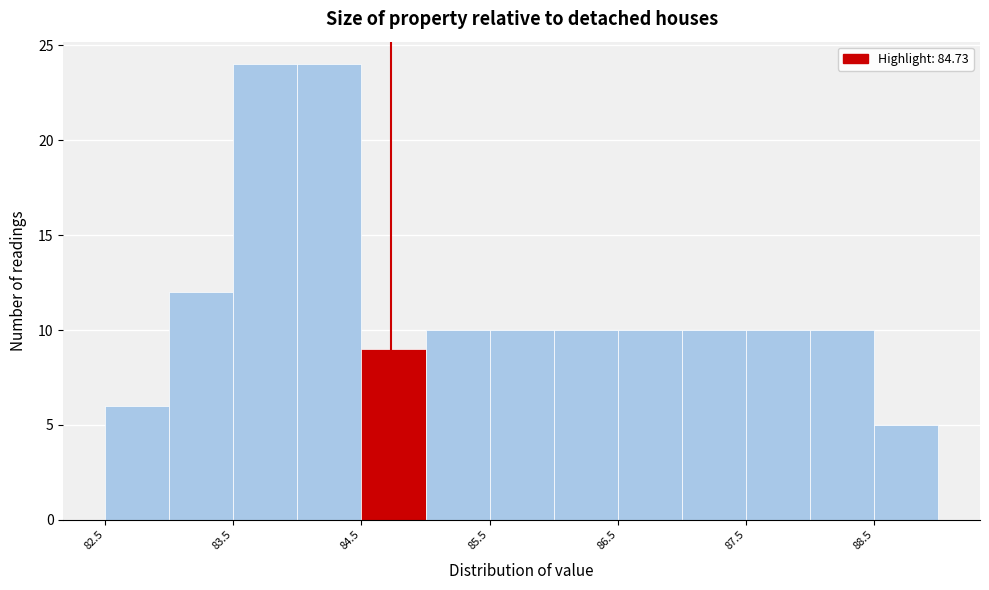

What is the height of the bar covering 83.0 to 83.5 on the x-axis? The values are not printed on the chart, so give them approximately, as read against the axis.

12